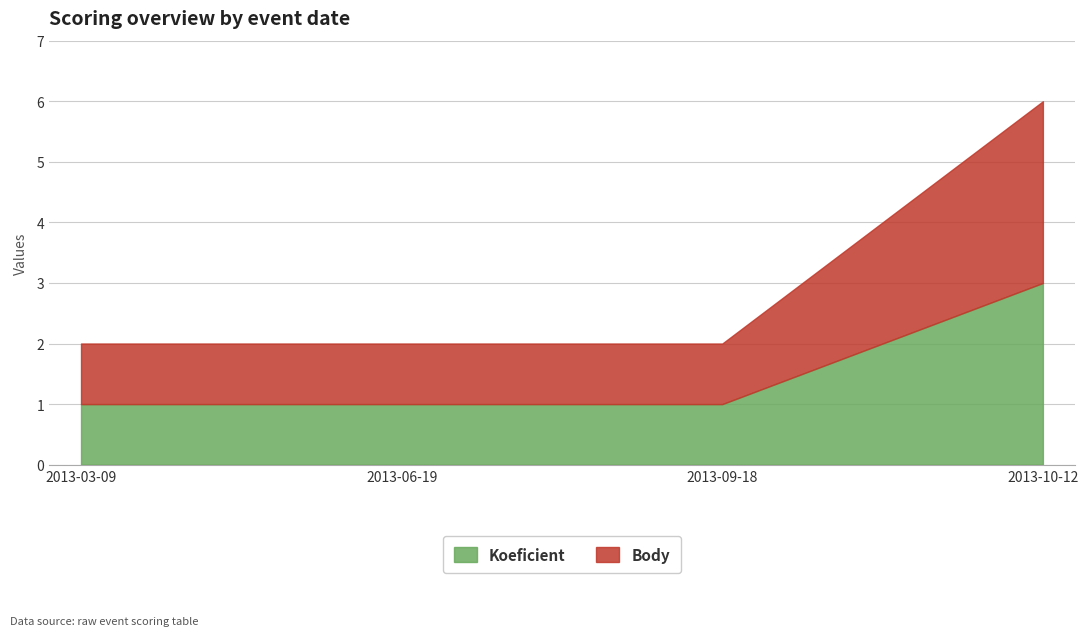

True or false: Koeficient and CTL_scaled intersect in this chart.

False